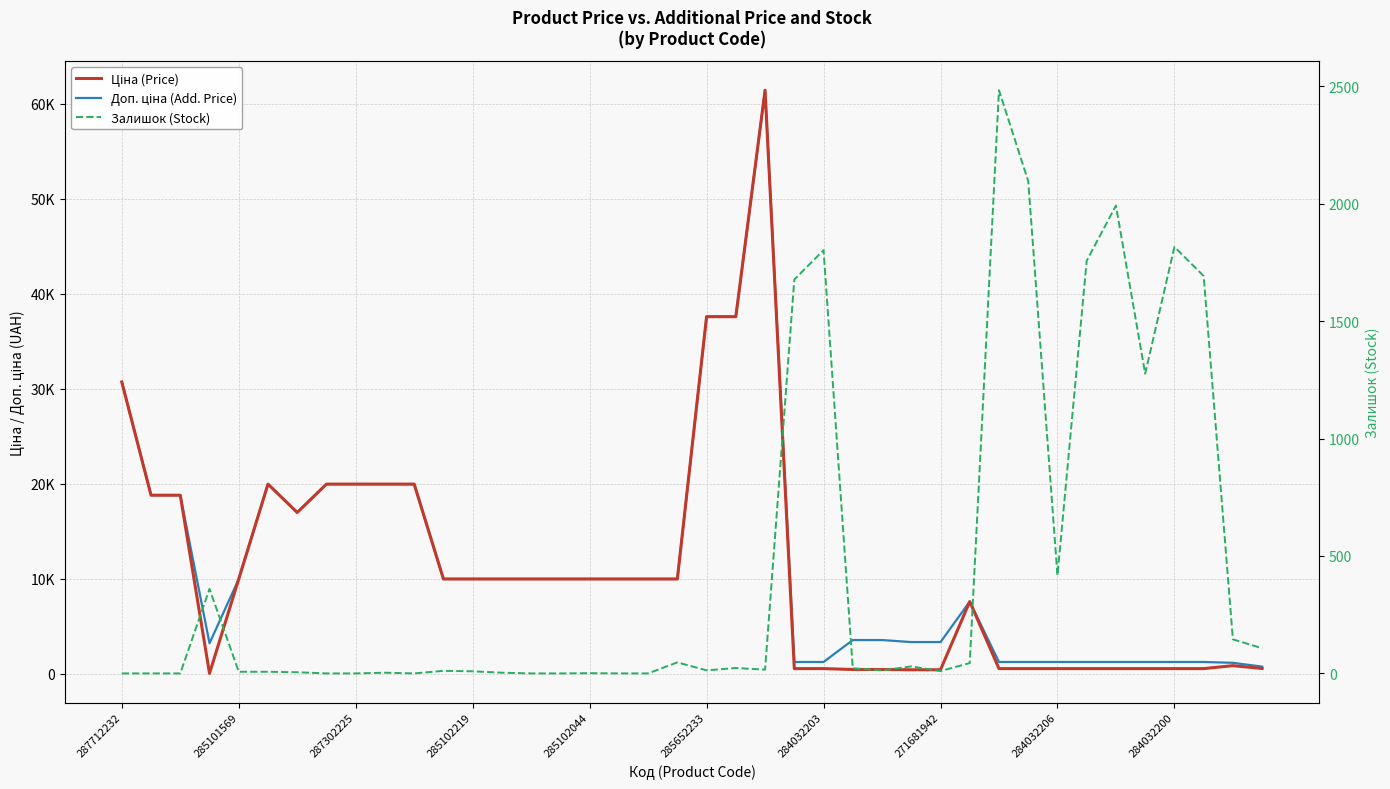

Which series changed the most between 287302225 and 13?

Ціна (Price)